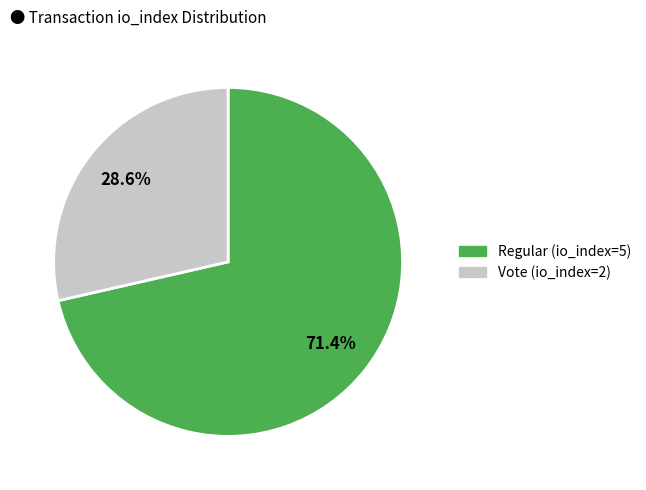

Which slice is the smallest?

Vote (io_index=2)